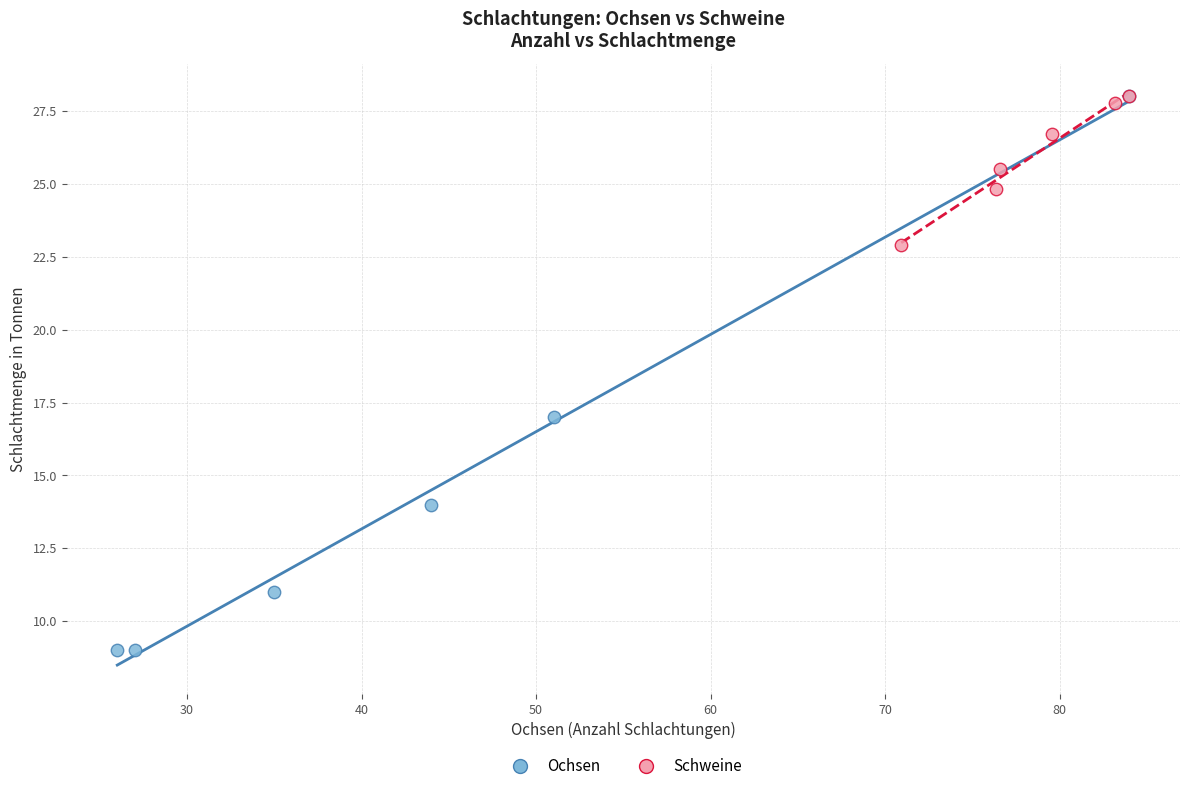

Which series has the largest Y range (max minus min)?

Ochsen